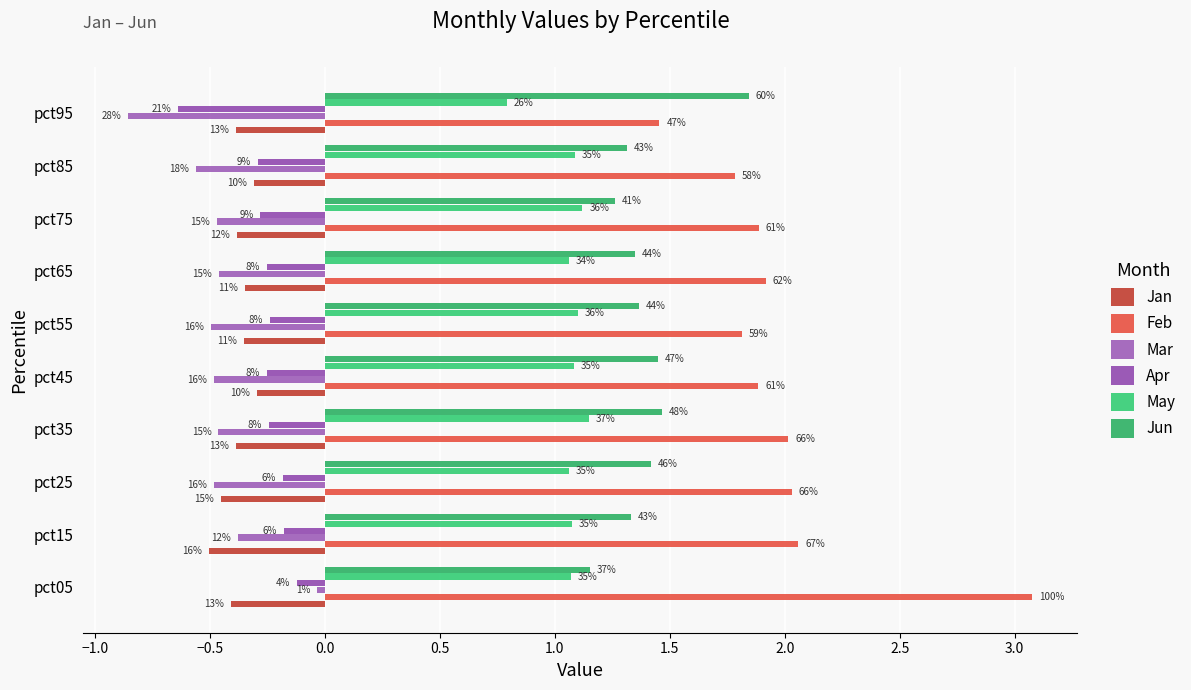

How many Jun values are between 1 and 2?

10